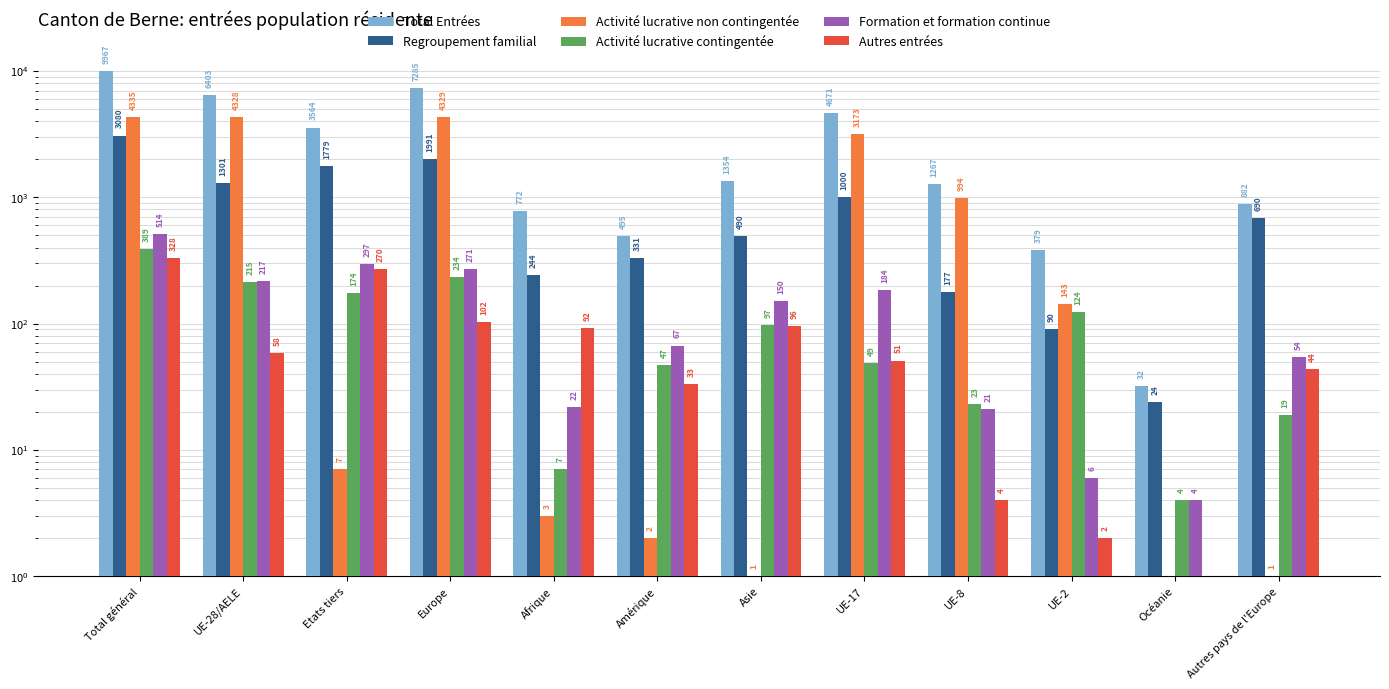

What is the total value across all series at Amérique?

975